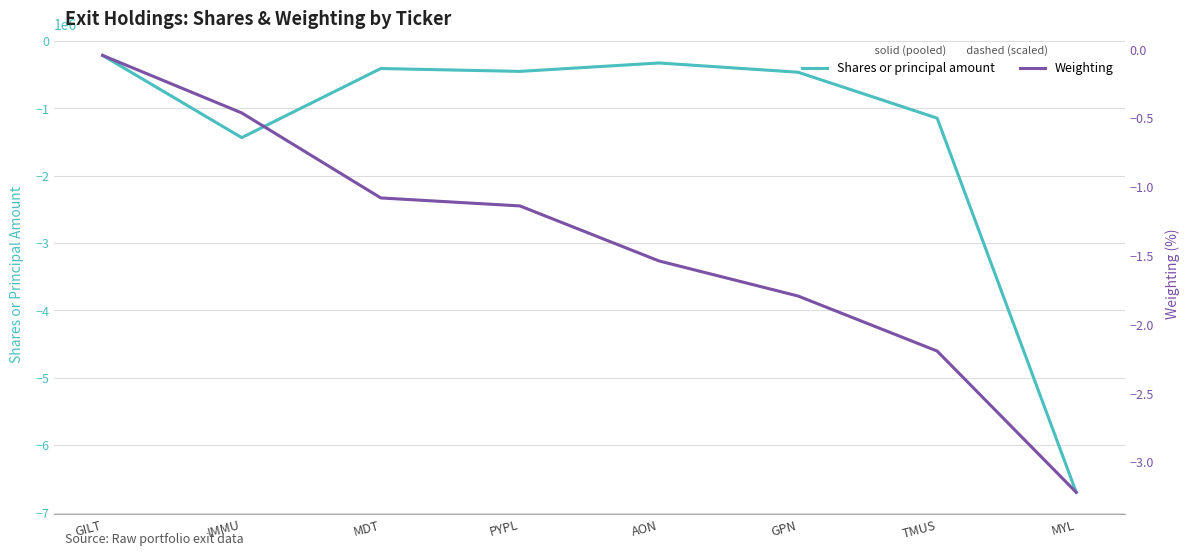

Rank the categories by Shares or principal amount value from highest to lowest.

GILT, AON, MDT, PYPL, GPN, TMUS, IMMU, MYL